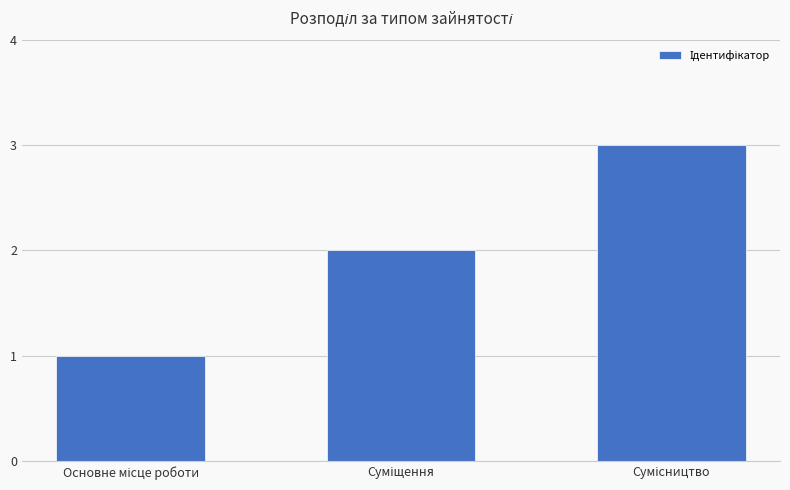

What is the maximum value shown in the chart?

3